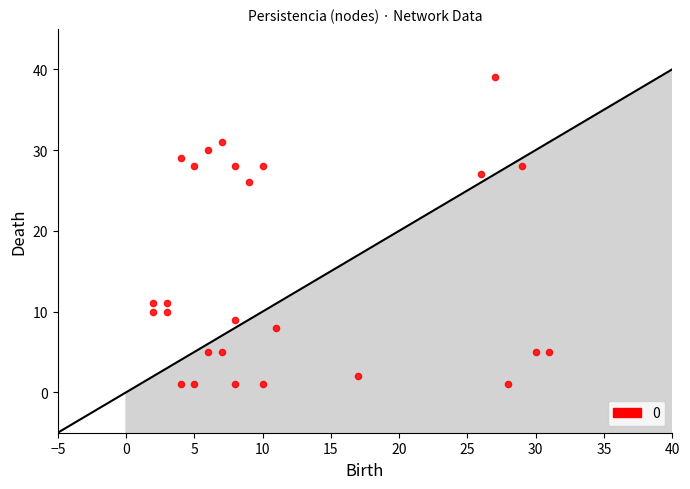

What Y value in the scatter plot is closest to 20?

26